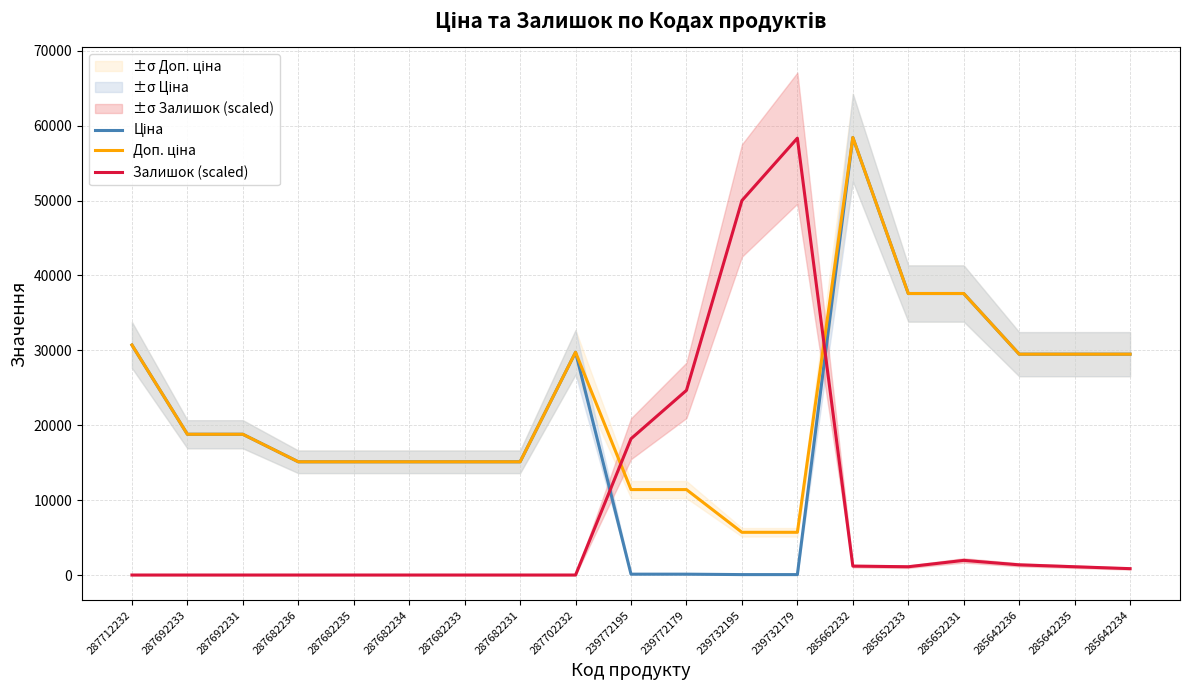

What is the difference between the Доп. ціна values at 239772179 and 239732179?

5705.0